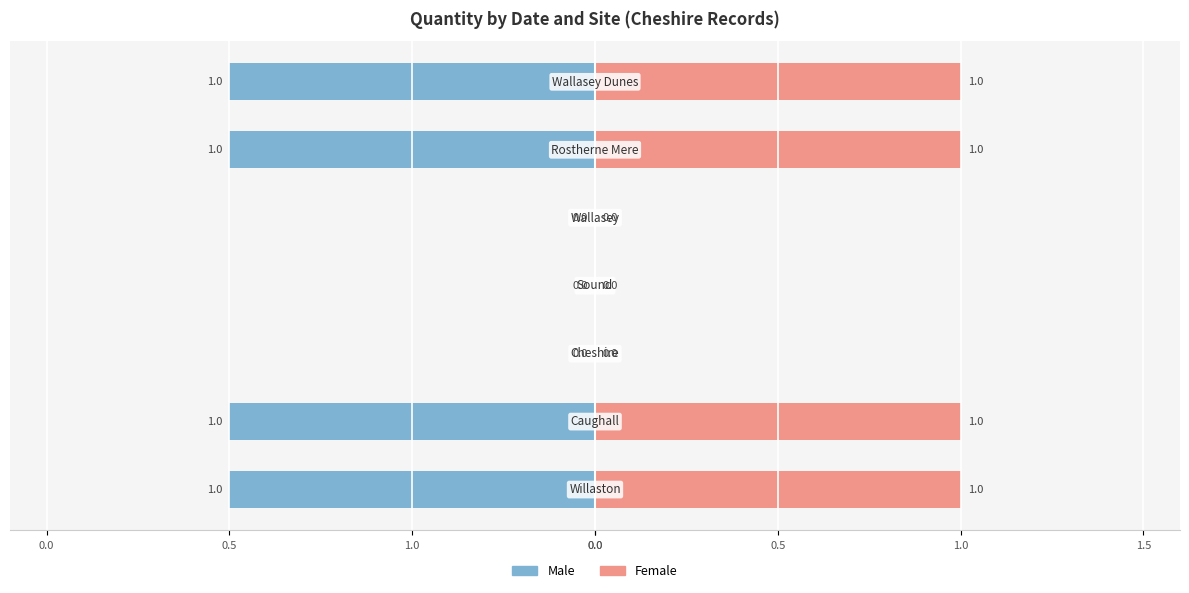

Between 0.5 and 1.0, which series saw the biggest shift?

Male